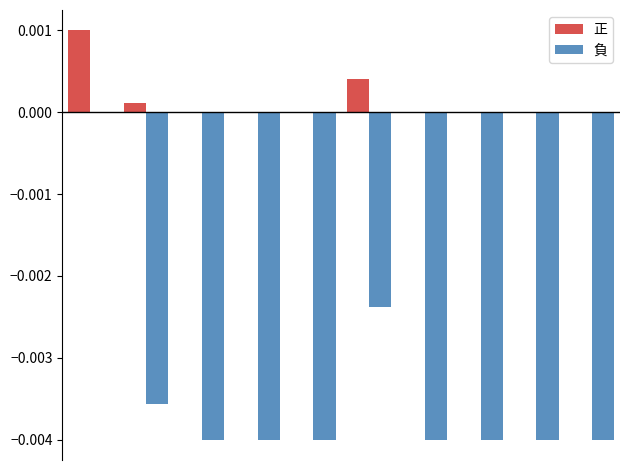

Which series has the largest total across all categories?

正